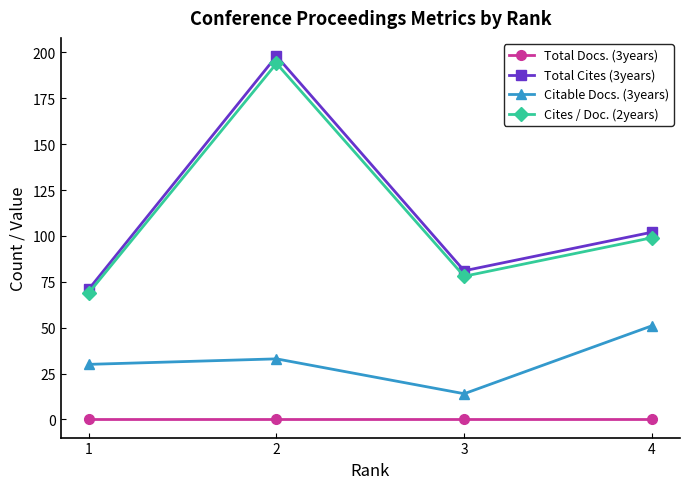

True or false: Total Docs. (3years) and Total Cites (3years) intersect in this chart.

False